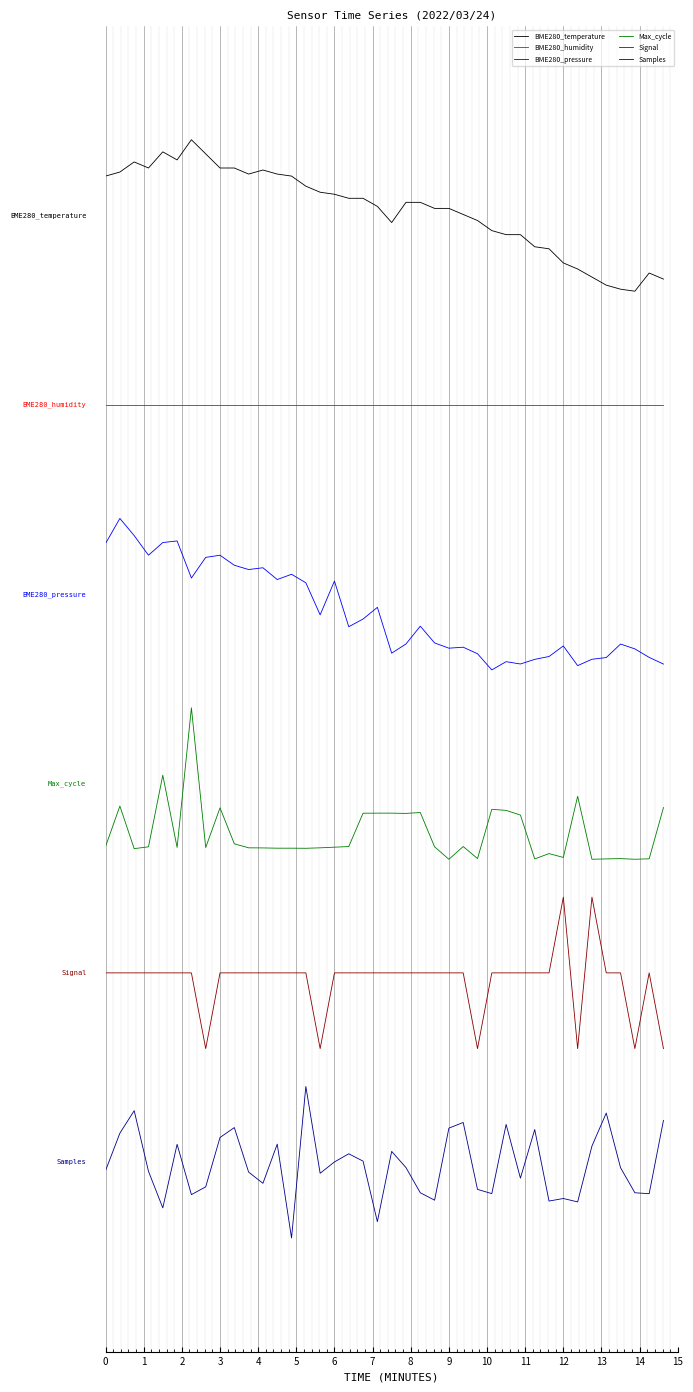

Does the chart have visible grid lines?

Yes